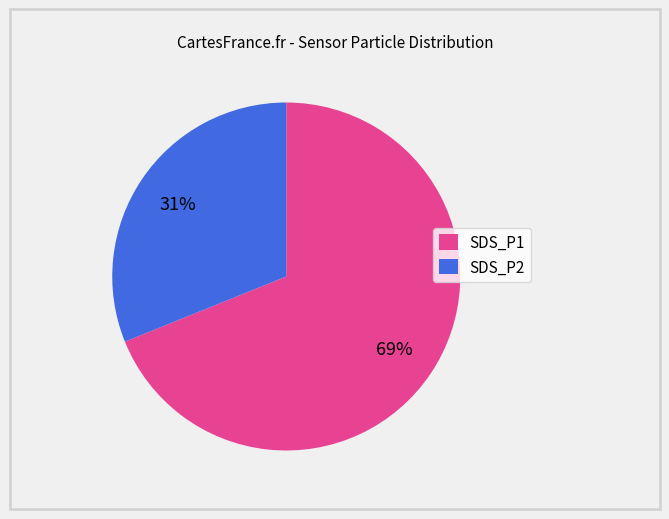

Which has a higher value, SDS_P2 or SDS_P1?

SDS_P1